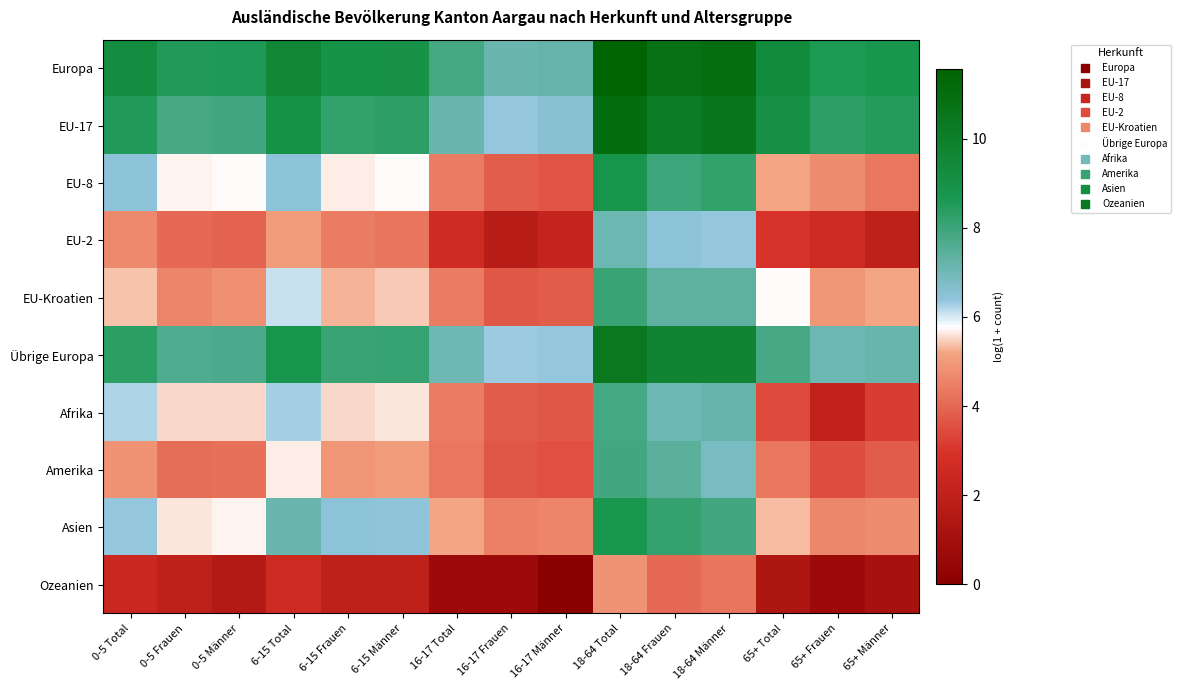

Reading right to left, transcribe all the data shown in this chart.

Europa: 65+ Männer=8.8	65+ Frauen=8.6	65+ Total=9.4	18-64 Männer=11.0	18-64 Frauen=10.8	18-64 Total=11.6	16-17 Männer=7.2	16-17 Frauen=7.1	16-17 Total=7.8	6-15 Männer=9.0	6-15 Frauen=8.9	6-15 Total=9.6	0-5 Männer=8.6	0-5 Frauen=8.5	0-5 Total=9.2
EU-17: 65+ Männer=8.5	65+ Frauen=8.3	65+ Total=9.1	18-64 Männer=10.5	18-64 Frauen=10.1	18-64 Total=11.0	16-17 Männer=6.5	16-17 Frauen=6.3	16-17 Total=7.1	6-15 Männer=8.3	6-15 Frauen=8.2	6-15 Total=8.9	0-5 Männer=7.9	0-5 Frauen=7.8	0-5 Total=8.5
EU-8: 65+ Männer=4.3	65+ Frauen=4.7	65+ Total=5.2	18-64 Männer=8.2	18-64 Frauen=8.0	18-64 Total=8.8	16-17 Männer=3.6	16-17 Frauen=3.8	16-17 Total=4.4	6-15 Männer=5.8	6-15 Frauen=5.7	6-15 Total=6.4	0-5 Männer=5.7	0-5 Frauen=5.7	0-5 Total=6.4
EU-2: 65+ Männer=1.9	65+ Frauen=2.6	65+ Total=2.9	18-64 Männer=6.3	18-64 Frauen=6.5	18-64 Total=7.1	16-17 Männer=2.2	16-17 Frauen=1.8	16-17 Total=2.6	6-15 Männer=4.3	6-15 Frauen=4.4	6-15 Total=5.0	0-5 Männer=3.9	0-5 Frauen=4.1	0-5 Total=4.7
EU-Kroatien: 65+ Männer=5.2	65+ Frauen=5.0	65+ Total=5.8	18-64 Männer=7.4	18-64 Frauen=7.4	18-64 Total=8.1	16-17 Männer=3.8	16-17 Frauen=3.7	16-17 Total=4.4	6-15 Männer=5.4	6-15 Frauen=5.3	6-15 Total=6.1	0-5 Männer=4.8	0-5 Frauen=4.6	0-5 Total=5.4
Übrige Europa: 65+ Männer=7.2	65+ Frauen=7.1	65+ Total=7.8	18-64 Männer=9.7	18-64 Frauen=9.7	18-64 Total=10.4	16-17 Männer=6.4	16-17 Frauen=6.3	16-17 Total=7.0	6-15 Männer=8.1	6-15 Frauen=8.1	6-15 Total=8.8	0-5 Männer=7.7	0-5 Frauen=7.6	0-5 Total=8.3
Afrika: 65+ Männer=3.1	65+ Frauen=2.1	65+ Total=3.4	18-64 Männer=7.2	18-64 Frauen=7.0	18-64 Total=7.8	16-17 Männer=3.7	16-17 Frauen=3.8	16-17 Total=4.4	6-15 Männer=5.6	6-15 Frauen=5.5	6-15 Total=6.3	0-5 Männer=5.5	0-5 Frauen=5.6	0-5 Total=6.2
Amerika: 65+ Männer=3.8	65+ Frauen=3.5	65+ Total=4.3	18-64 Männer=6.8	18-64 Frauen=7.5	18-64 Total=7.9	16-17 Männer=3.6	16-17 Frauen=3.7	16-17 Total=4.3	6-15 Männer=5.1	6-15 Frauen=4.9	6-15 Total=5.7	0-5 Männer=4.2	0-5 Frauen=4.1	0-5 Total=4.8
Asien: 65+ Männer=4.7	65+ Frauen=4.6	65+ Total=5.4	18-64 Männer=7.9	18-64 Frauen=8.2	18-64 Total=8.7	16-17 Männer=4.6	16-17 Frauen=4.5	16-17 Total=5.2	6-15 Männer=6.4	6-15 Frauen=6.4	6-15 Total=7.1	0-5 Männer=5.7	0-5 Frauen=5.6	0-5 Total=6.4
Ozeanien: 65+ Männer=1.1	65+ Frauen=0.7	65+ Total=1.4	18-64 Männer=4.3	18-64 Frauen=4.0	18-64 Total=4.9	16-17 Männer=0.0	16-17 Frauen=0.7	16-17 Total=0.7	6-15 Männer=1.9	6-15 Frauen=1.9	6-15 Total=2.6	0-5 Männer=1.6	0-5 Frauen=1.9	0-5 Total=2.4